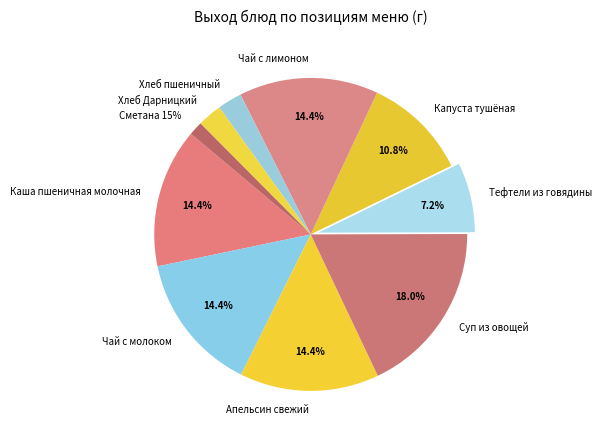

Is it true that Чай с молоком is 14% of the pie?

True